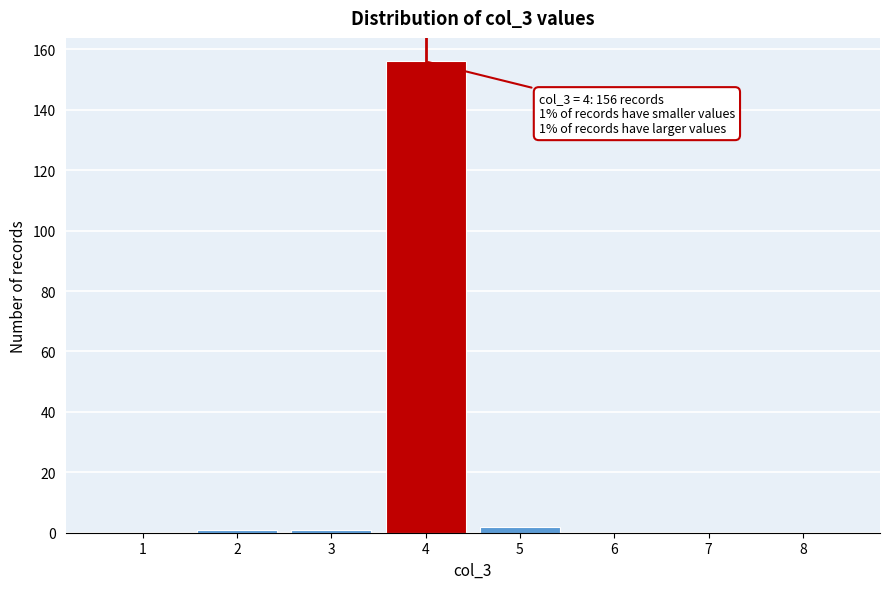

Which range on the x-axis has the tallest bar?

3.5 to 4.5